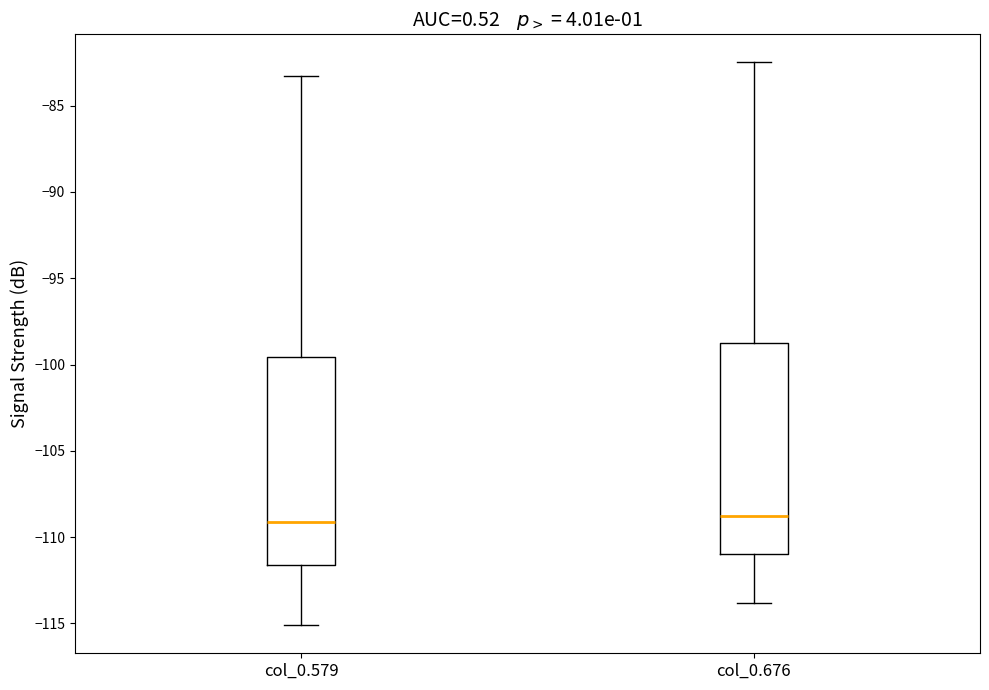

Where does the lower whisker of the box for col_0.676 end on the y-axis? The values are not printed on the chart, so give them approximately, as read against the axis.

-114.0